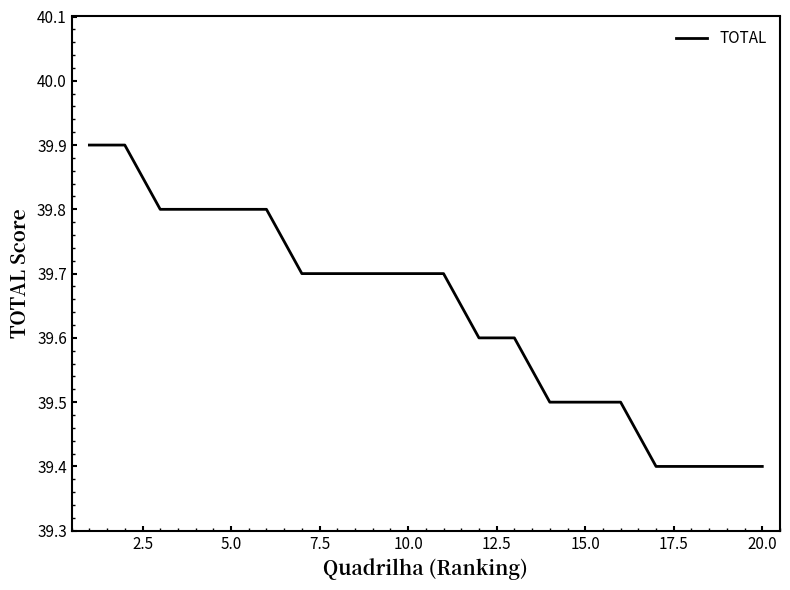

What is the difference between the maximum and minimum values?

0.5